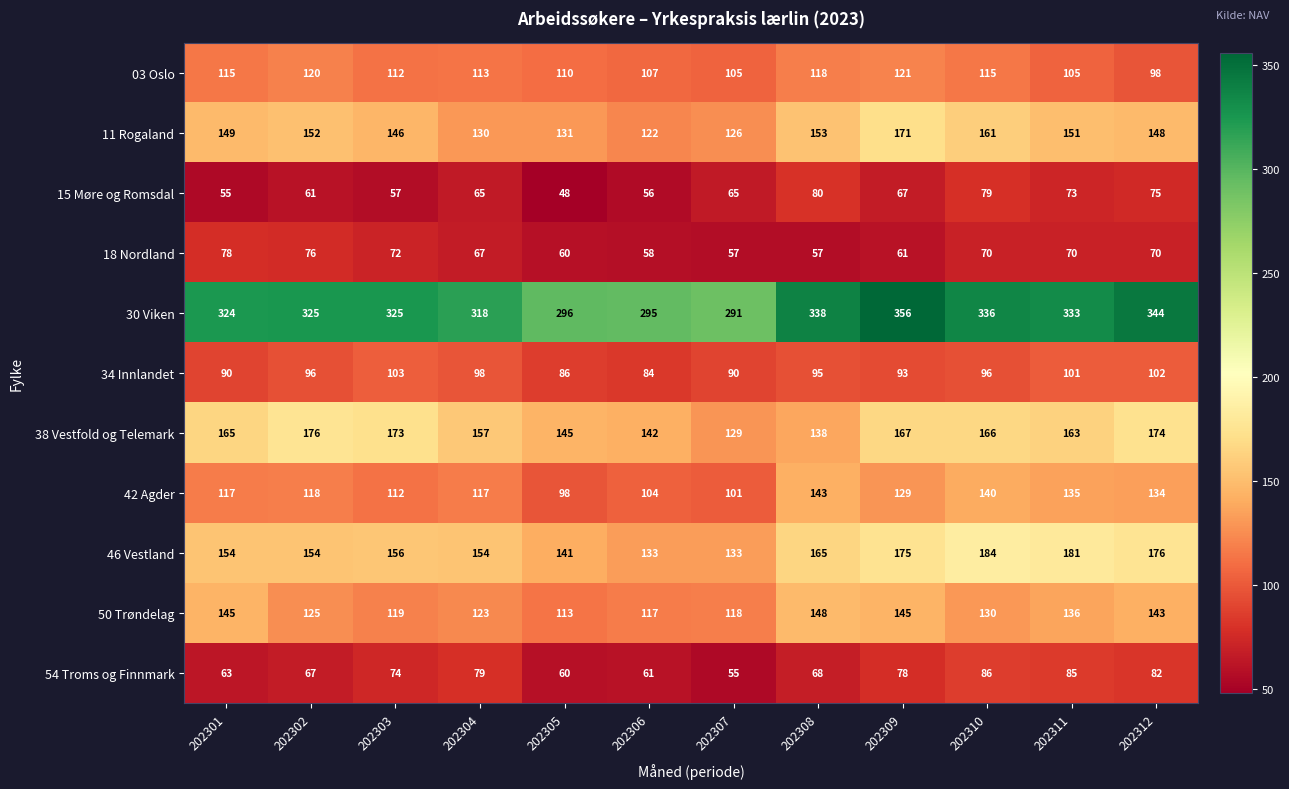

What is the average value of the 11 Rogaland series?

145